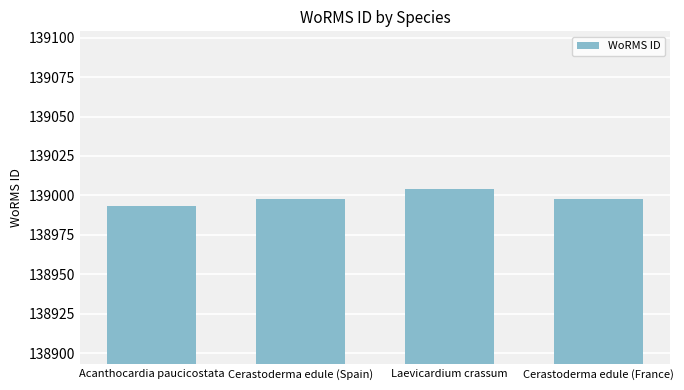

The chart shows a value of 138993 at Acanthocardia paucicostata. True or false?

True